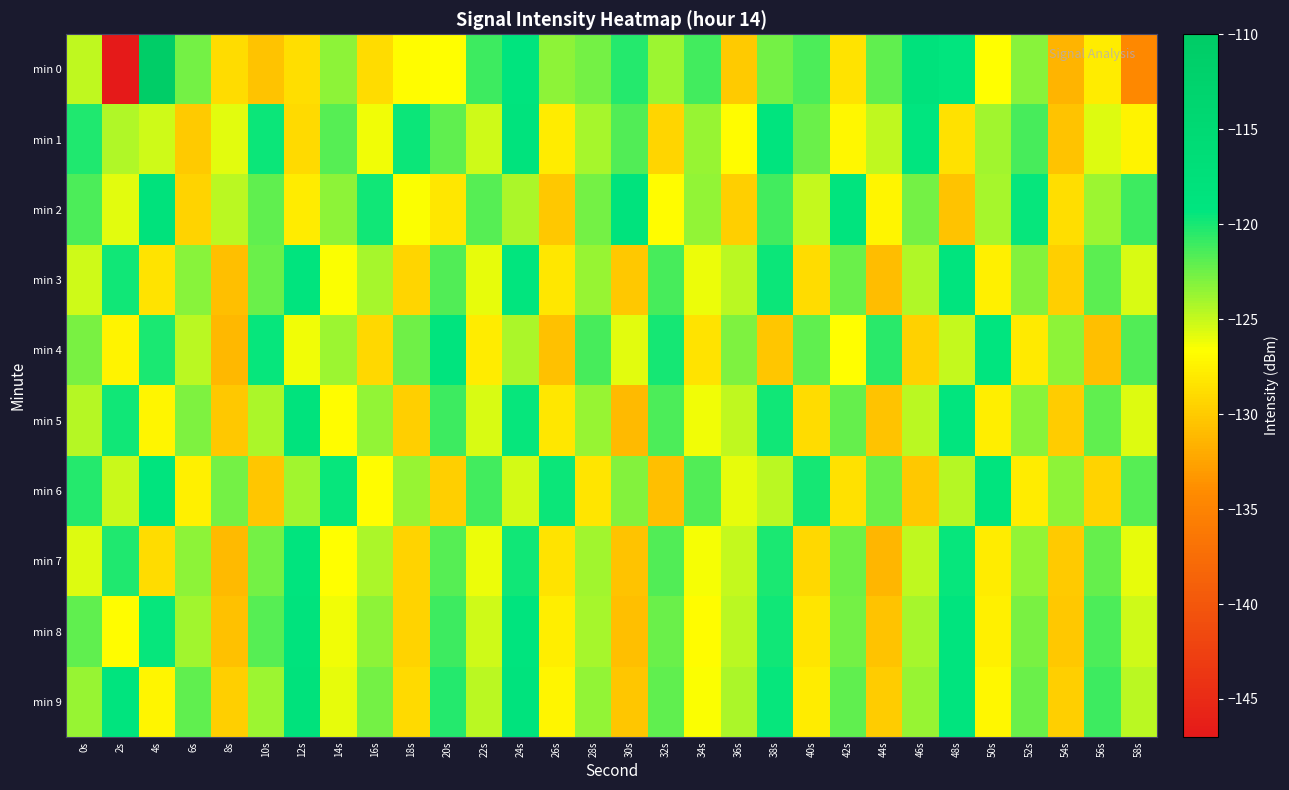

Reading left to right, list all the values displayed in this chart.

min 0: 0s=-124.9	2s=-146.8	4s=-110.6	6s=-122.7	8s=-128.9	10s=-130.5	12s=-128.7	14s=-123.4	16s=-128.9	18s=-126.8	20s=-126.7	22s=-121.1	24s=-119.1	26s=-123.3	28s=-122.7	30s=-120.4	32s=-123.9	34s=-121.2	36s=-130.1	38s=-122.6	40s=-121.5	42s=-128.4	44s=-122.1	46s=-118.0	48s=-119.3	50s=-126.7	52s=-123.2	54s=-131.5	56s=-127.8	58s=-134.5
min 1: 0s=-120.2	2s=-124.4	4s=-125.2	6s=-130.1	8s=-125.9	10s=-119.6	12s=-129.0	14s=-121.8	16s=-126.3	18s=-119.6	20s=-122.1	22s=-125.3	24s=-118.5	26s=-127.8	28s=-124.1	30s=-121.6	32s=-129.3	34s=-123.7	36s=-126.9	38s=-118.8	40s=-122.4	42s=-127.1	44s=-124.8	46s=-119.2	48s=-128.6	50s=-123.9	52s=-121.3	54s=-130.5	56s=-125.7	58s=-127.4
min 2: 0s=-121.5	2s=-125.8	4s=-118.2	6s=-129.4	8s=-124.6	10s=-122.1	12s=-127.9	14s=-123.3	16s=-119.7	18s=-126.5	20s=-128.2	22s=-121.8	24s=-124.3	26s=-130.1	28s=-122.7	30s=-118.5	32s=-126.8	34s=-123.5	36s=-129.7	38s=-121.2	40s=-124.9	42s=-118.8	44s=-127.3	46s=-122.6	48s=-130.4	50s=-124.1	52s=-119.5	54s=-128.7	56s=-123.8	58s=-121.1
min 3: 0s=-125.3	2s=-119.8	4s=-128.5	6s=-123.2	8s=-130.7	10s=-122.4	12s=-118.9	14s=-126.6	16s=-124.1	18s=-129.3	20s=-121.7	22s=-125.9	24s=-119.3	26s=-128.1	28s=-123.6	30s=-130.2	32s=-121.4	34s=-126.1	36s=-124.7	38s=-119.6	40s=-128.8	42s=-122.3	44s=-130.9	46s=-124.4	48s=-119.1	50s=-127.6	52s=-123.1	54s=-129.8	56s=-121.9	58s=-125.5
min 4: 0s=-122.8	2s=-127.4	4s=-120.1	6s=-124.6	8s=-131.2	10s=-119.5	12s=-126.3	14s=-123.8	16s=-129.1	18s=-122.5	20s=-118.7	22s=-127.9	24s=-124.2	26s=-130.6	28s=-121.3	30s=-125.8	32s=-119.9	34s=-128.4	36s=-123.0	38s=-130.3	40s=-122.1	42s=-126.7	44s=-120.5	46s=-129.6	48s=-124.9	50s=-119.2	52s=-128.0	54s=-123.4	56s=-130.8	58s=-121.6
min 5: 0s=-124.5	2s=-119.7	4s=-127.2	6s=-122.9	8s=-130.1	10s=-124.3	12s=-118.6	14s=-126.8	16s=-123.5	18s=-129.7	20s=-121.1	22s=-125.6	24s=-119.4	26s=-128.2	28s=-123.7	30s=-131.0	32s=-121.5	34s=-126.2	36s=-124.8	38s=-119.8	40s=-128.9	42s=-122.2	44s=-130.5	46s=-124.6	48s=-119.3	50s=-127.7	52s=-123.2	54s=-129.9	56s=-122.0	58s=-125.7
min 6: 0s=-120.4	2s=-125.1	4s=-118.8	6s=-127.5	8s=-122.7	10s=-130.3	12s=-124.0	14s=-119.5	16s=-126.9	18s=-123.6	20s=-129.8	22s=-121.2	24s=-125.4	26s=-119.6	28s=-128.3	30s=-123.1	32s=-130.7	34s=-121.6	36s=-126.0	38s=-124.7	40s=-119.9	42s=-128.6	44s=-122.3	46s=-130.2	48s=-124.5	50s=-119.1	52s=-127.8	54s=-123.3	56s=-129.5	58s=-121.8
min 7: 0s=-125.7	2s=-120.2	4s=-128.8	6s=-123.4	8s=-131.1	10s=-122.6	12s=-119.0	14s=-126.7	16s=-124.2	18s=-129.4	20s=-121.8	22s=-126.1	24s=-119.7	26s=-128.4	28s=-123.9	30s=-130.5	32s=-121.7	34s=-126.4	36s=-125.0	38s=-120.0	40s=-129.1	42s=-122.5	44s=-131.3	46s=-124.8	48s=-119.4	50s=-127.9	52s=-123.5	54s=-130.0	56s=-122.2	58s=-125.9
min 8: 0s=-122.1	2s=-126.8	4s=-119.4	6s=-124.0	8s=-130.6	10s=-121.8	12s=-118.5	14s=-126.2	16s=-123.3	18s=-129.5	20s=-121.0	22s=-125.3	24s=-119.1	26s=-127.7	28s=-124.1	30s=-130.8	32s=-122.4	34s=-126.9	36s=-124.6	38s=-119.7	40s=-128.3	42s=-122.7	44s=-130.4	46s=-124.1	48s=-118.9	50s=-127.6	52s=-122.8	54s=-130.2	56s=-121.5	58s=-125.2
min 9: 0s=-123.6	2s=-118.9	4s=-127.3	6s=-122.0	8s=-129.7	10s=-123.8	12s=-118.2	14s=-126.0	16s=-122.7	18s=-129.0	20s=-120.4	22s=-124.7	24s=-118.6	26s=-127.2	28s=-123.5	30s=-130.3	32s=-122.1	34s=-126.6	36s=-124.2	38s=-119.4	40s=-127.9	42s=-122.1	44s=-129.9	46s=-123.7	48s=-118.7	50s=-127.1	52s=-122.3	54s=-129.7	56s=-121.0	58s=-124.6